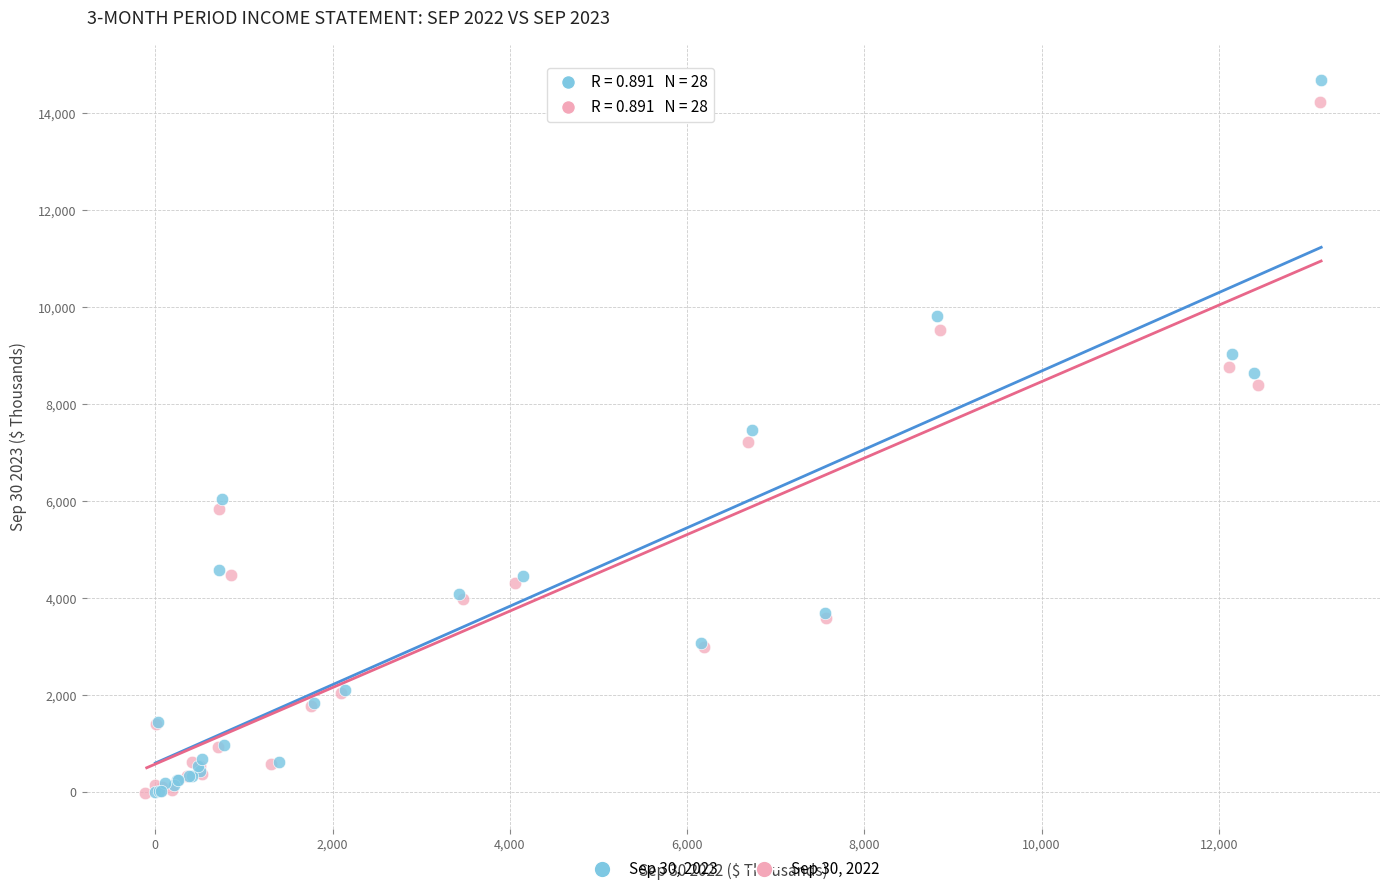

Which series has the widest spread of Y values?

Sep 30, 2023